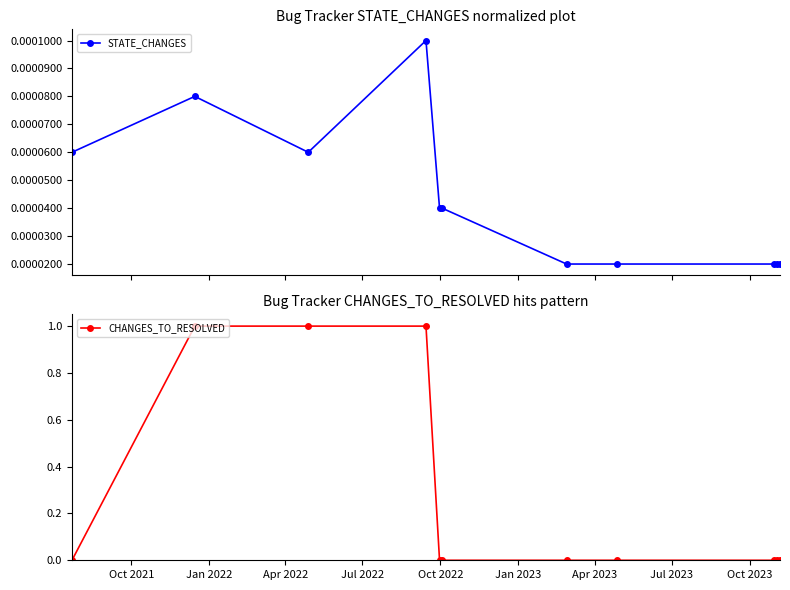

How many STATE_CHANGES values are between 0 and 1?

11